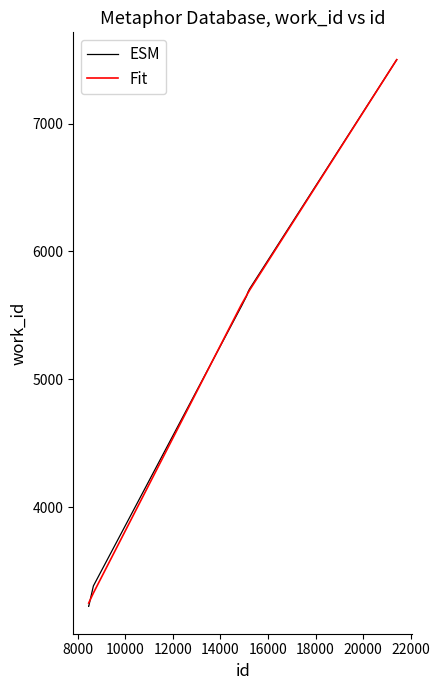

What is the greatest value displayed?

7500.0